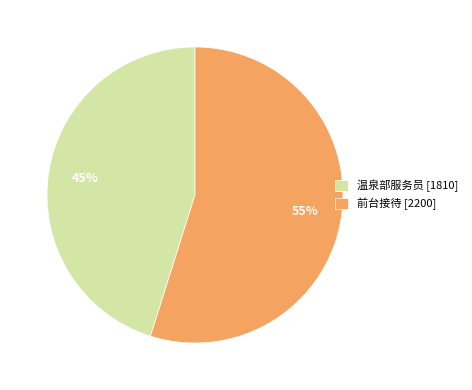

Is it true that 温泉部服务员 is 45% of the pie?

True